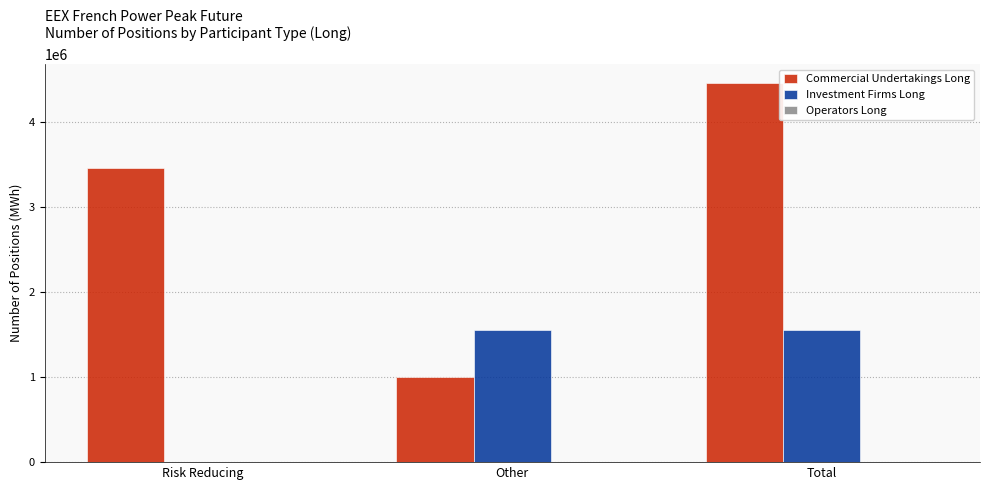

The Commercial Undertakings Long series shows 1199339 at Total. True or false?

False